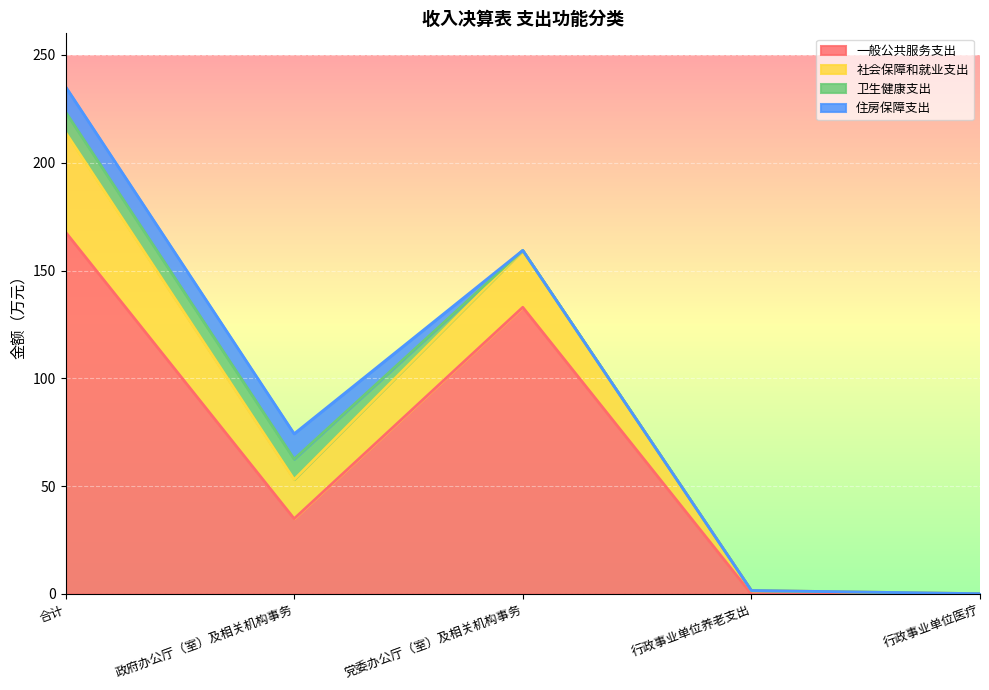

What is the minimum value for 社会保障和就业支出?

0.1